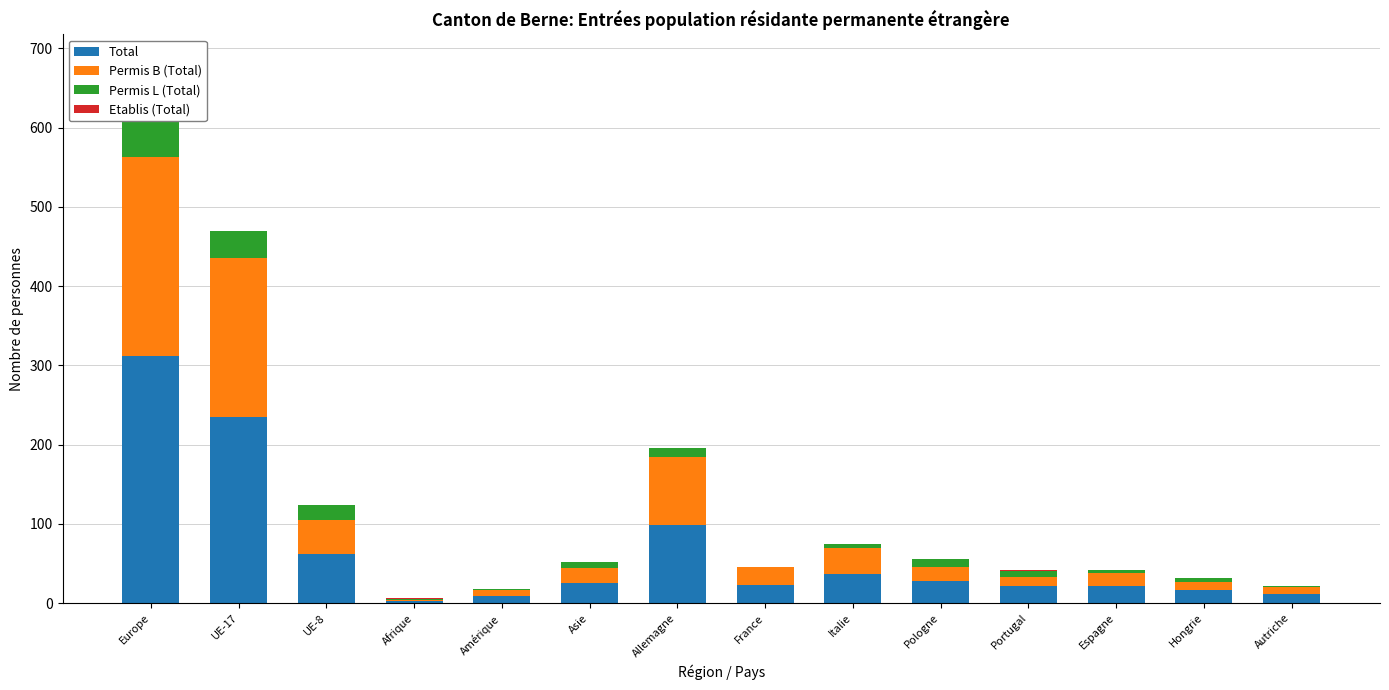

Is it true that Permis L (Total) equals 4 at Italie?

True